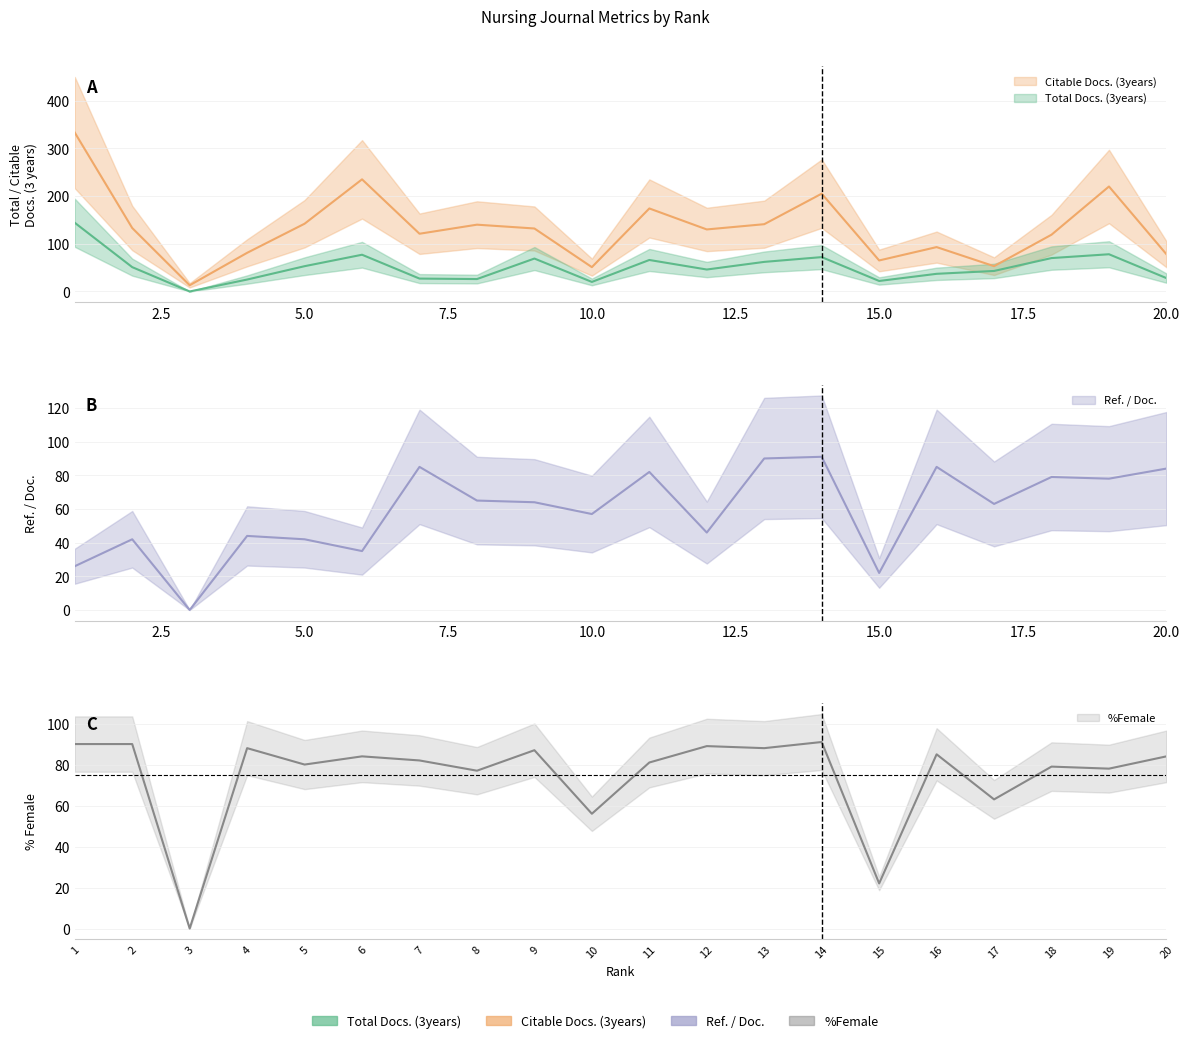

The value of %Female at 2 is 90. True or false?

True